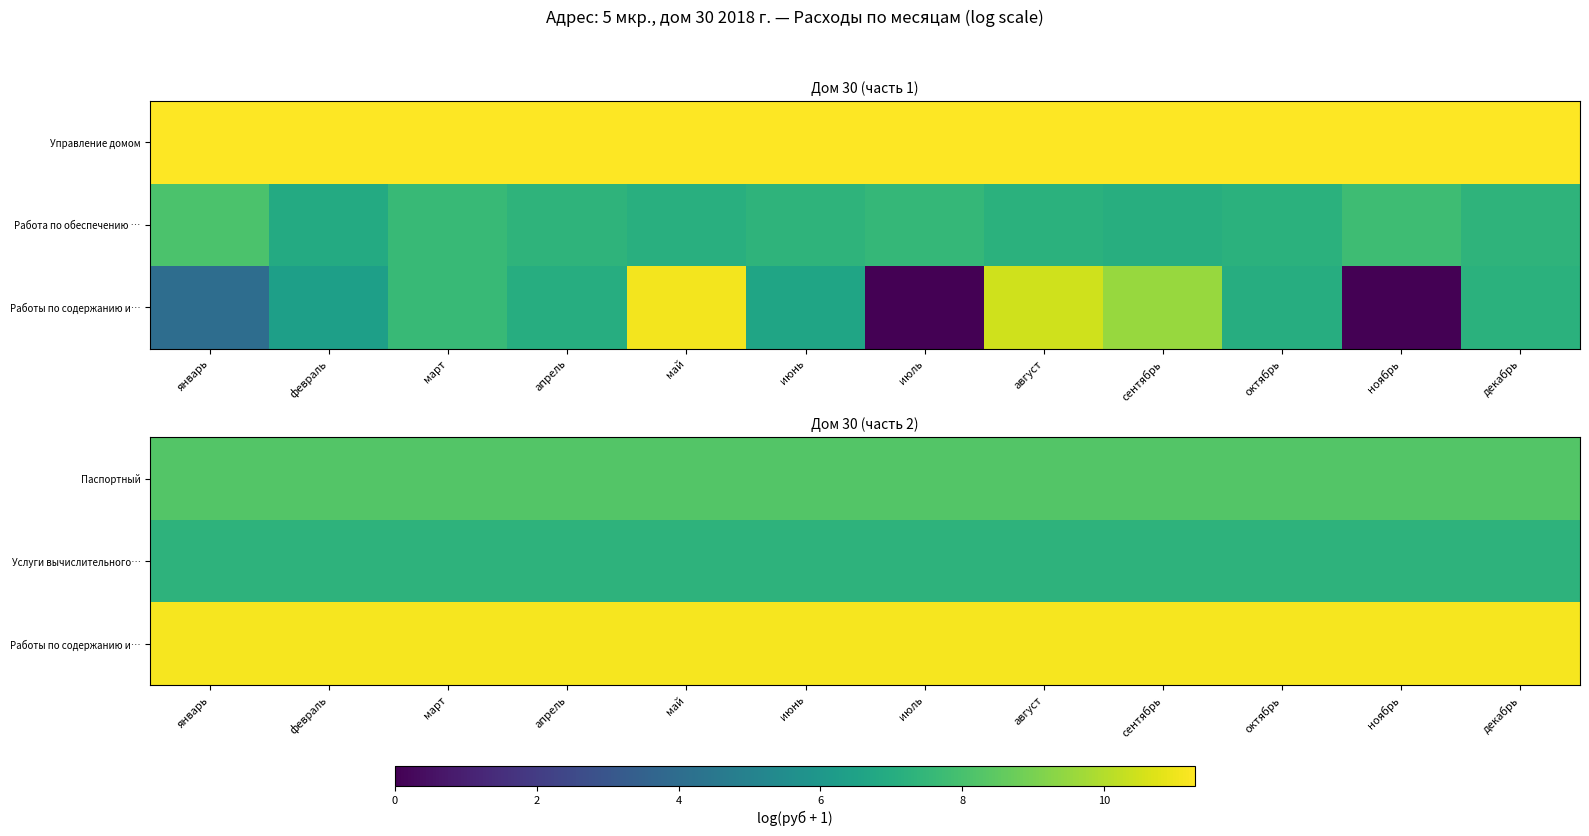

What is the difference between the highest and lowest values at декабрь?

3.8